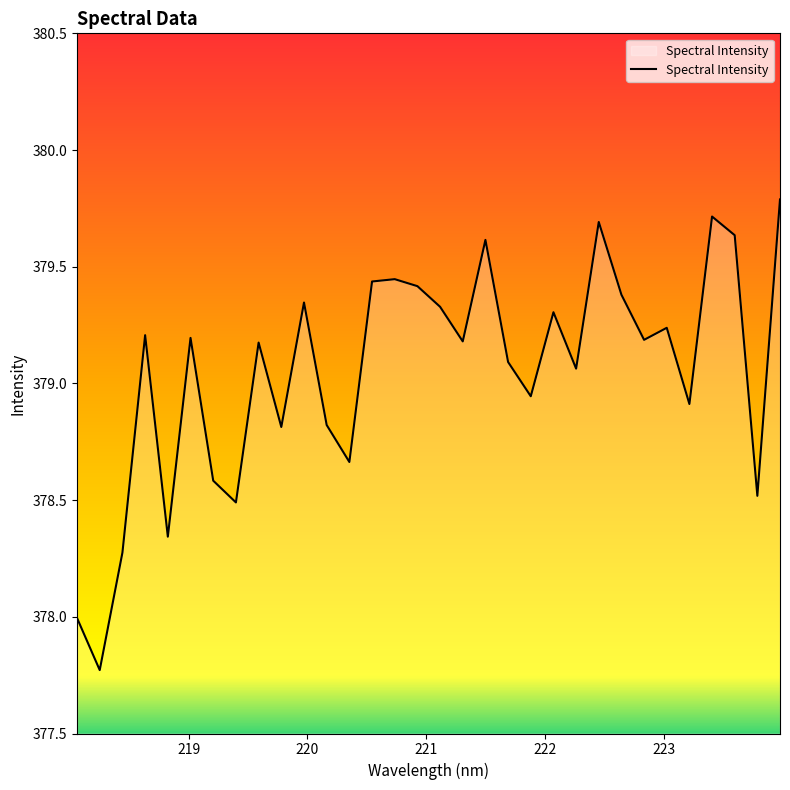

What is the difference between the maximum and minimum values?

2.0